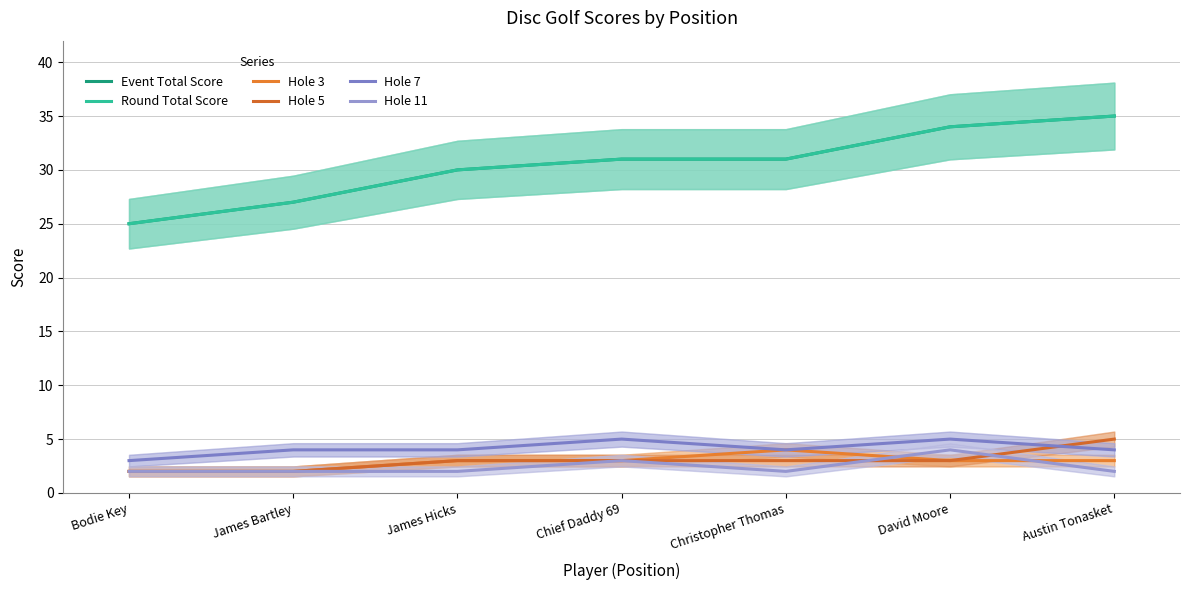

Is this an area chart (filled region under the line)?

No